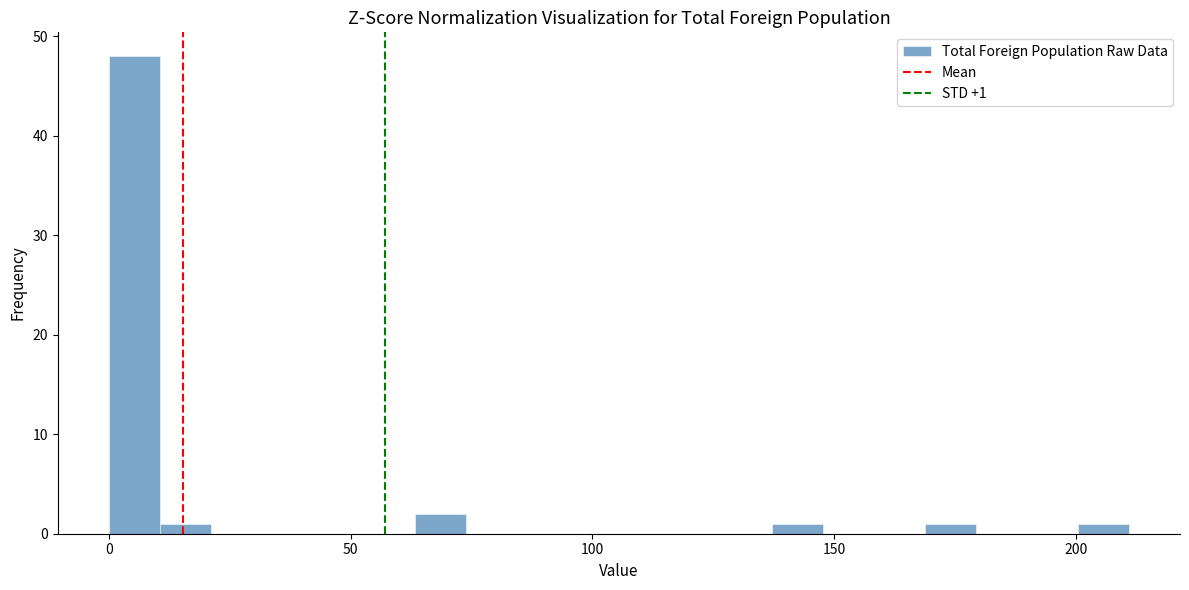

Around what value on the x-axis is the tallest bar? Give the approximate position of its centre, as read against the axis.

5